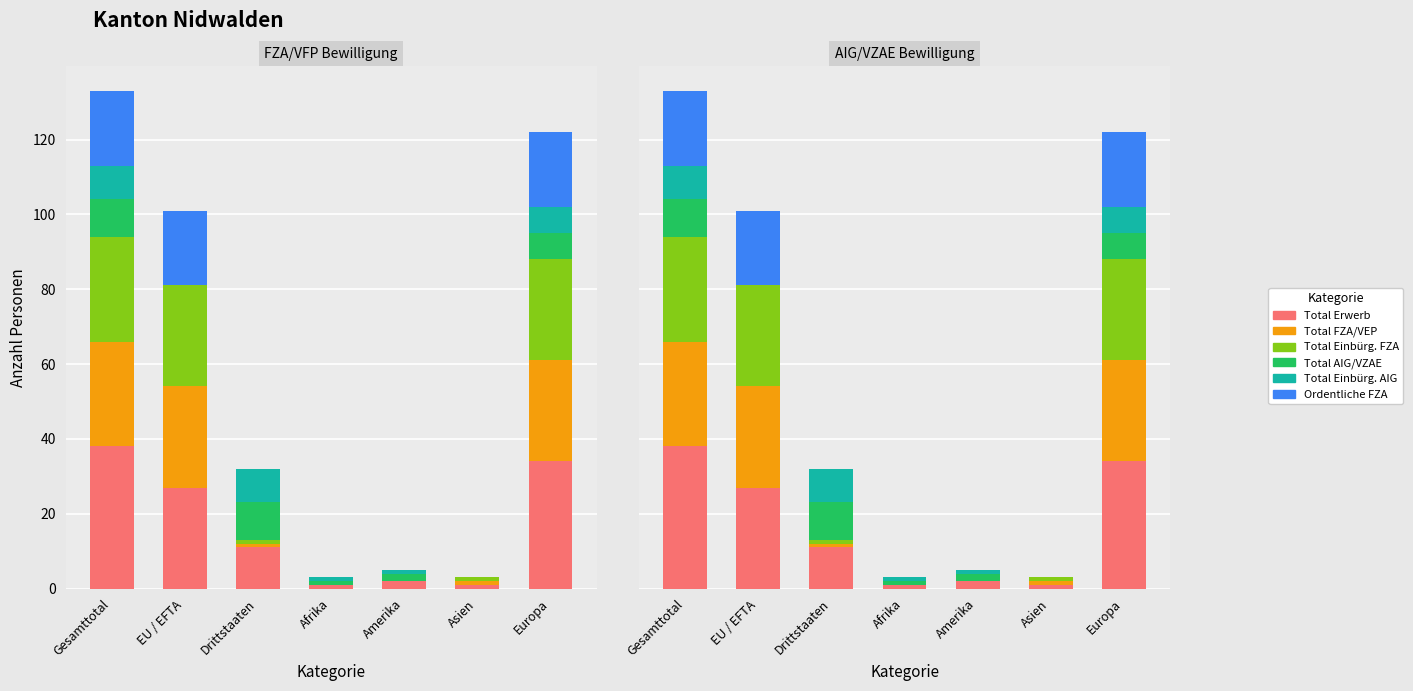

The Total Einbürg. AIG series shows 1 at Amerika. True or false?

True